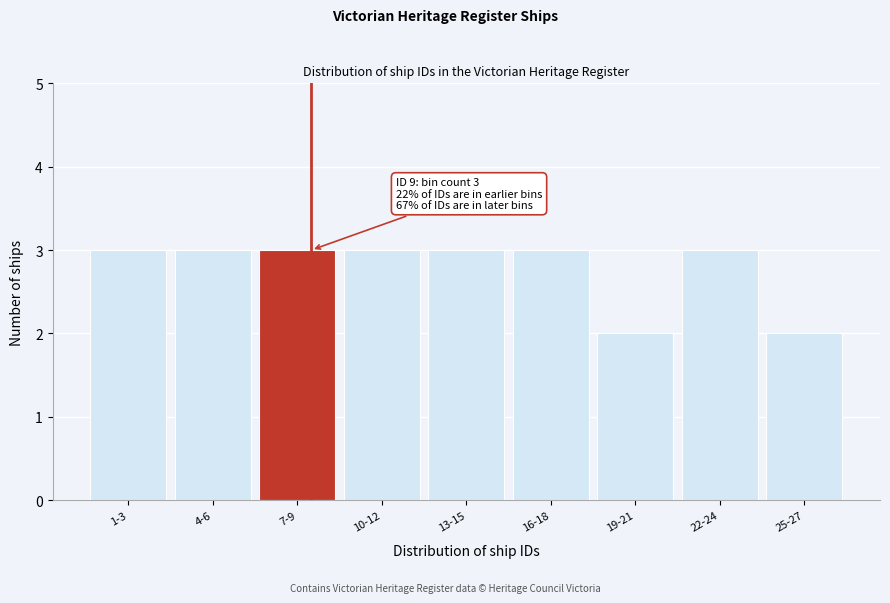

Reading left to right, list all the values displayed in this chart.

1-3=3	4-6=3	7-9=3	10-12=3	13-15=3	16-18=3	19-21=2	22-24=3	25-27=2